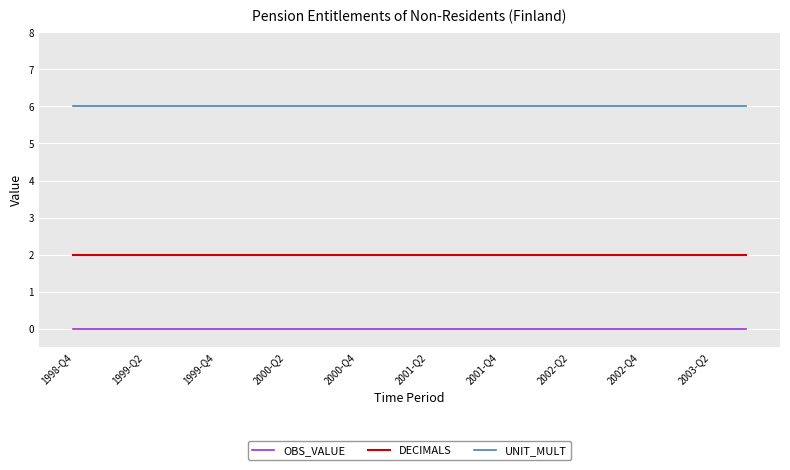

Which series has the largest total across all categories?

UNIT_MULT